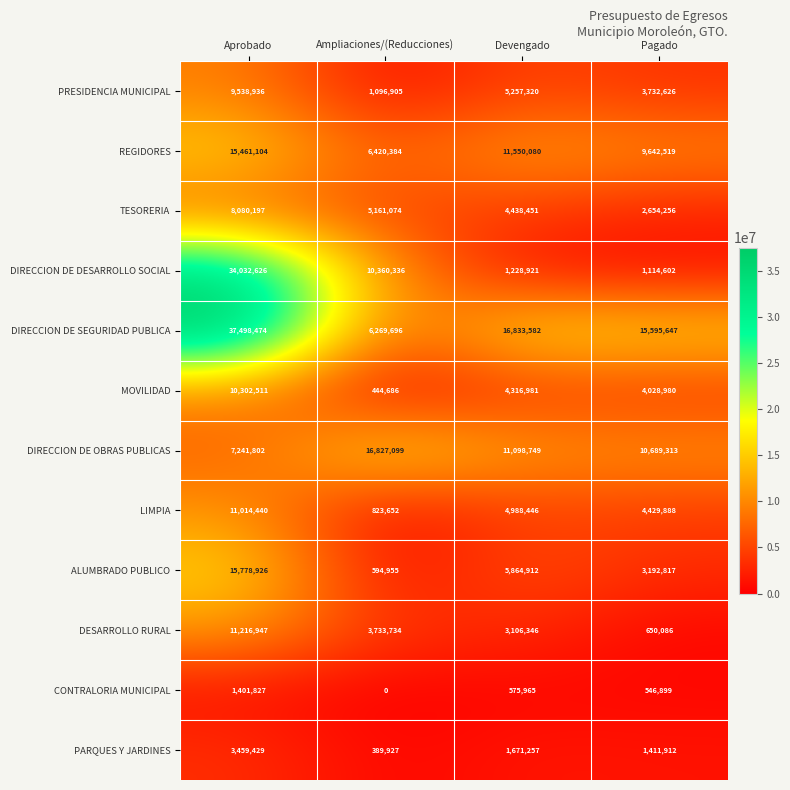

Which series has the largest range (max minus min)?

DIRECCION DE DESARROLLO SOCIAL